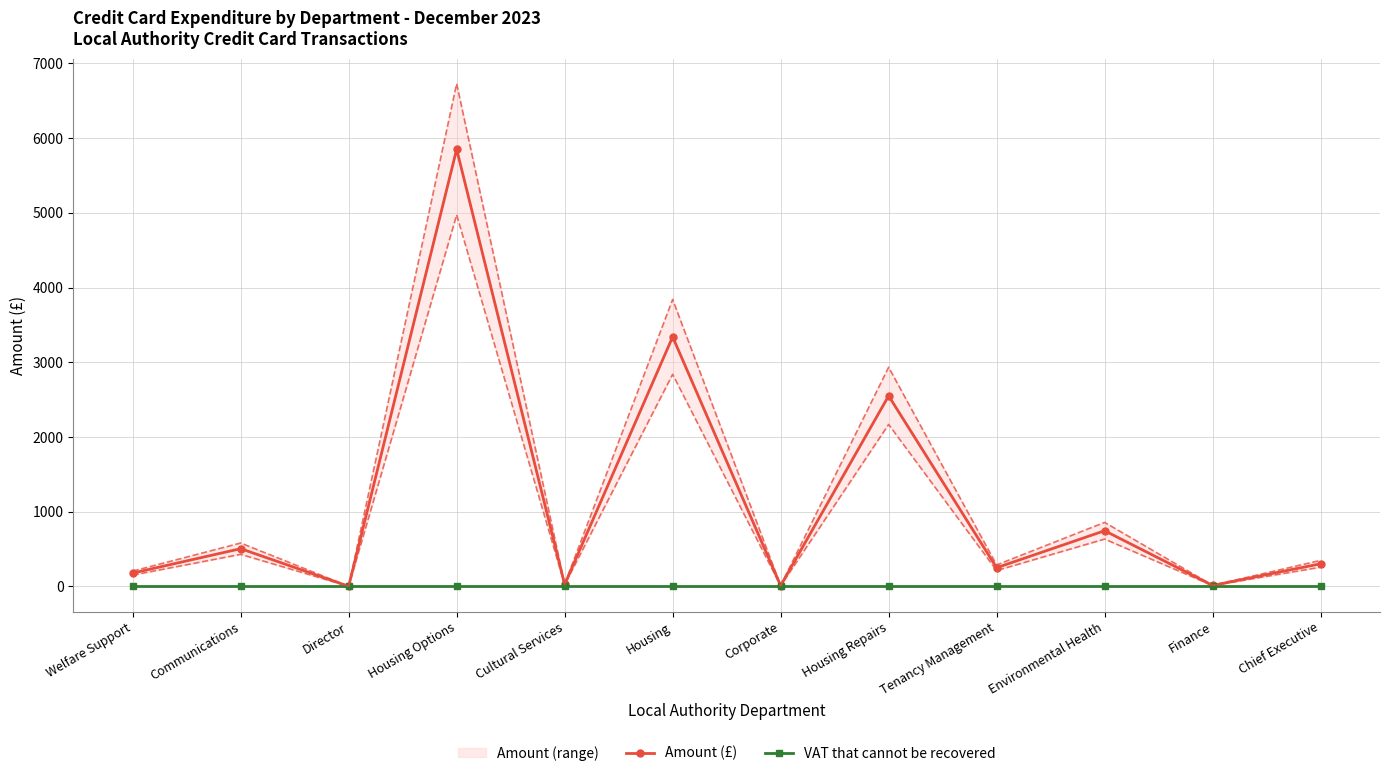

Which has a higher value, Cultural Services or Director?

Cultural Services